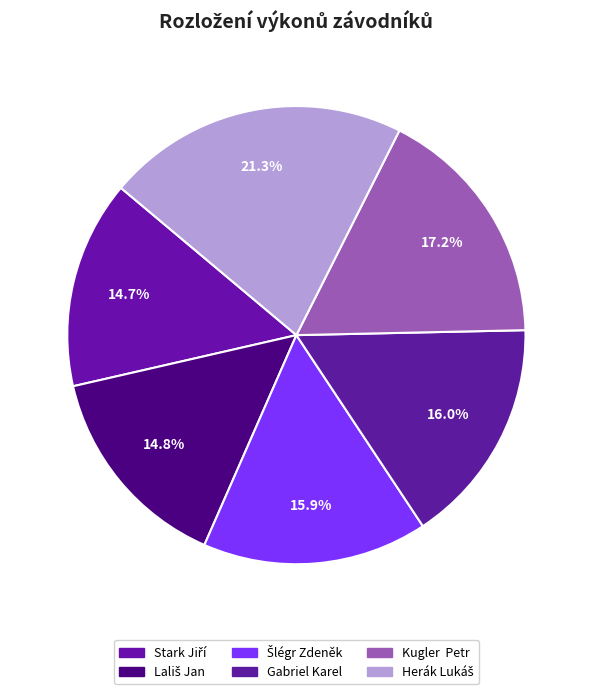

Which has a higher value, Šlégr Zdeněk or Lališ Jan?

Šlégr Zdeněk